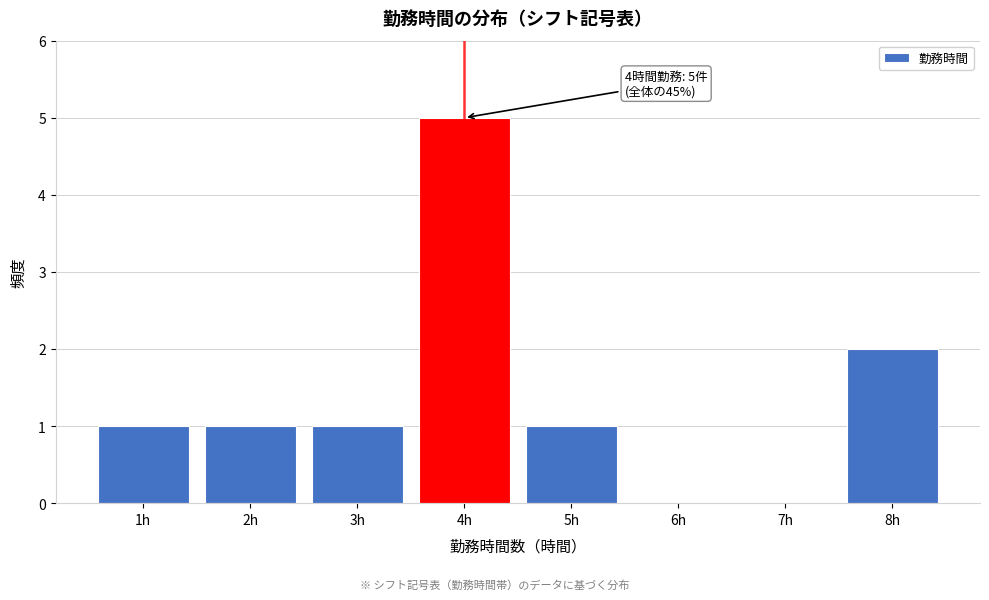

Reading left to right, list all the values displayed in this chart.

1h=1	2h=1	3h=1	4h=5	5h=1	6h=0	7h=0	8h=2